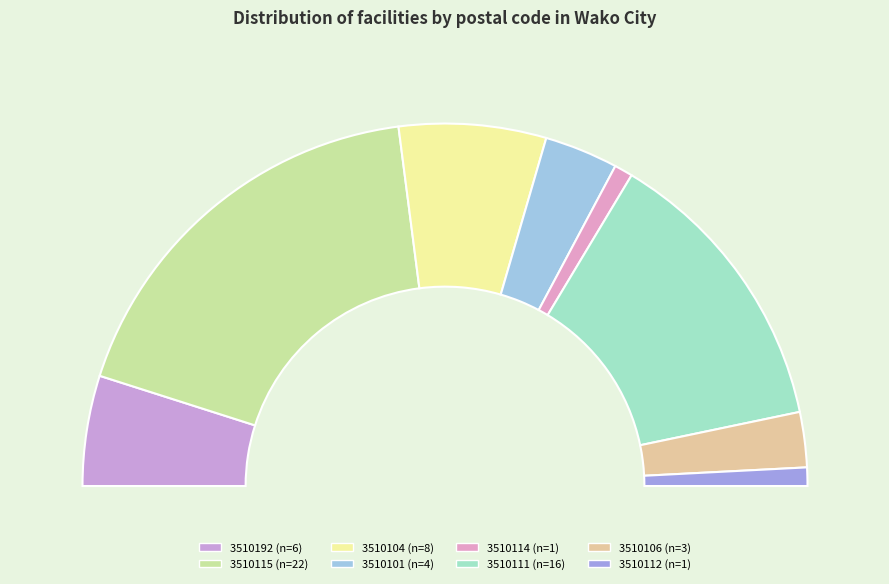

The 3510111 slice represents 38% of the pie. True or false?

False